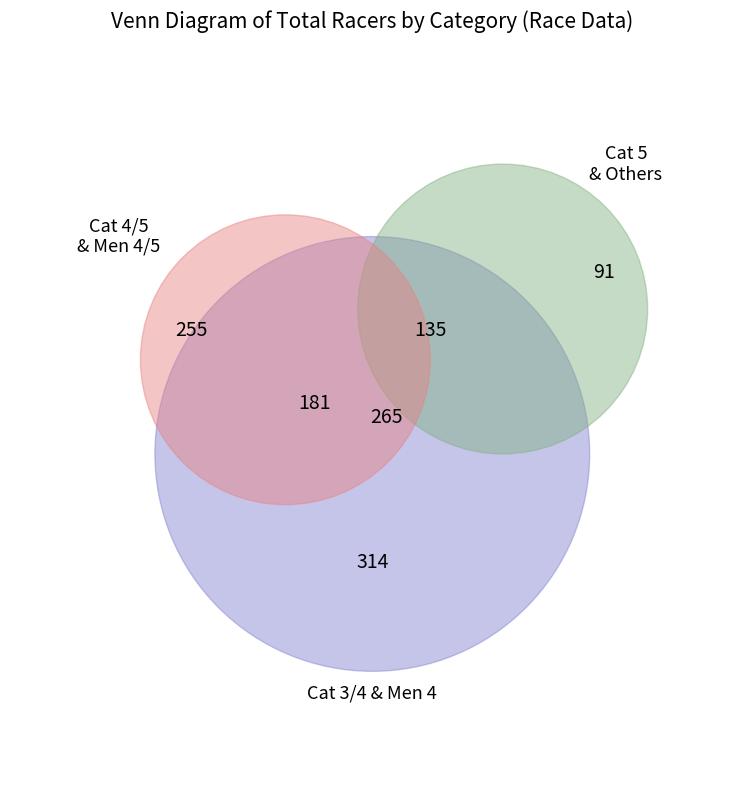

Between Men 4/5 and Category 3/4 Men, which is larger?

Category 3/4 Men